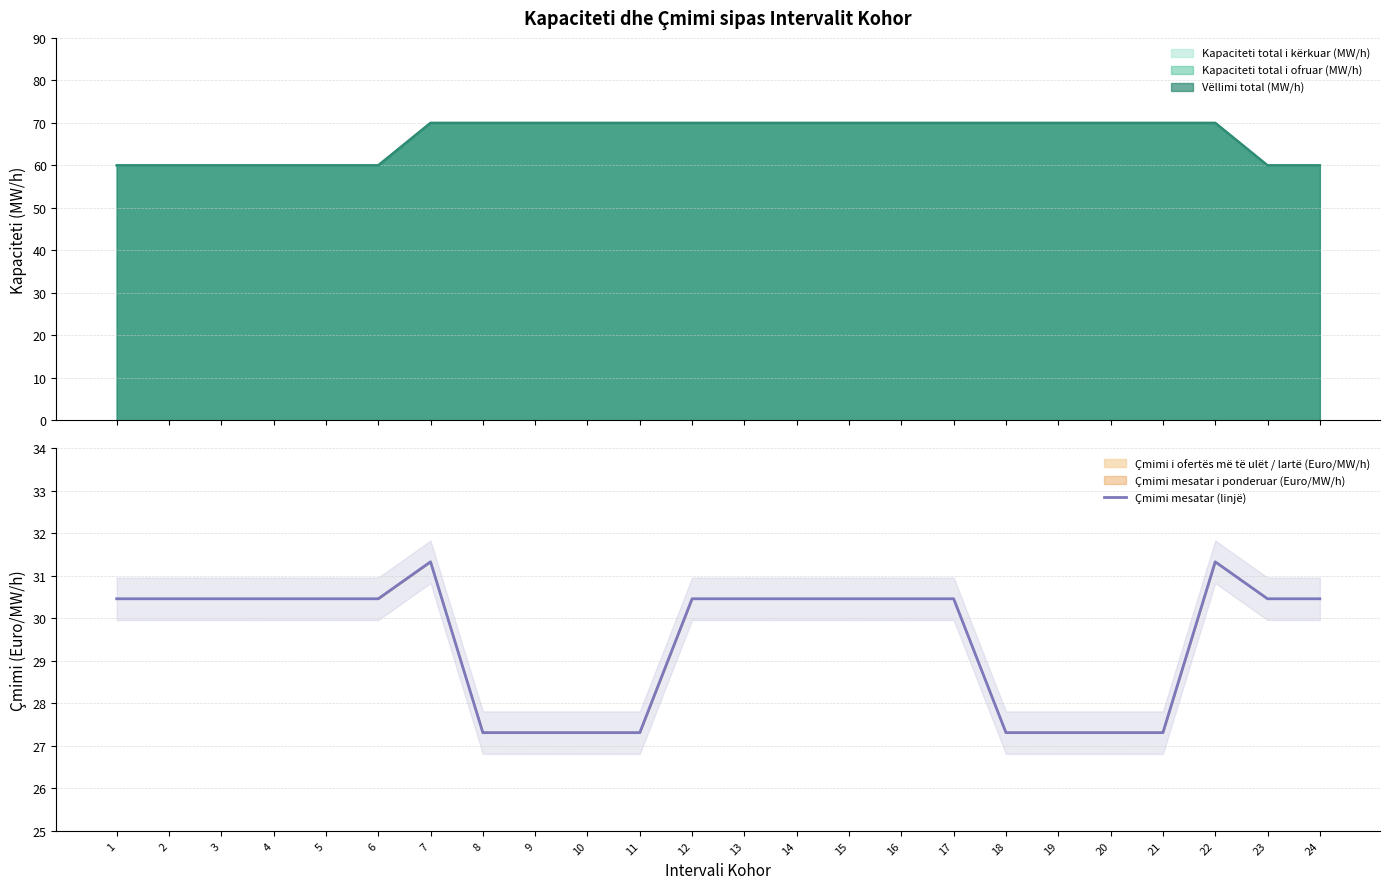

At which category does the chart reach its peak across all series?

7